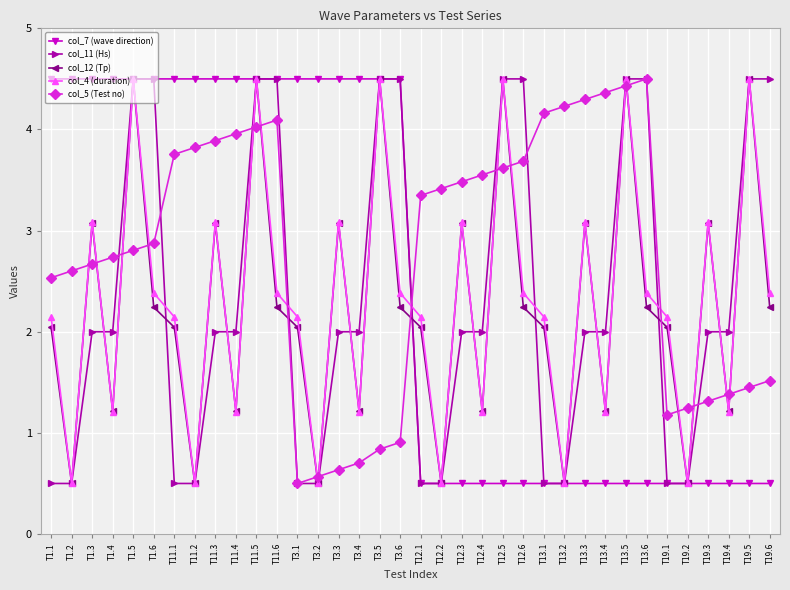

True or false: col_11 (Hs) has a value of 0.3 at T3.1.

False